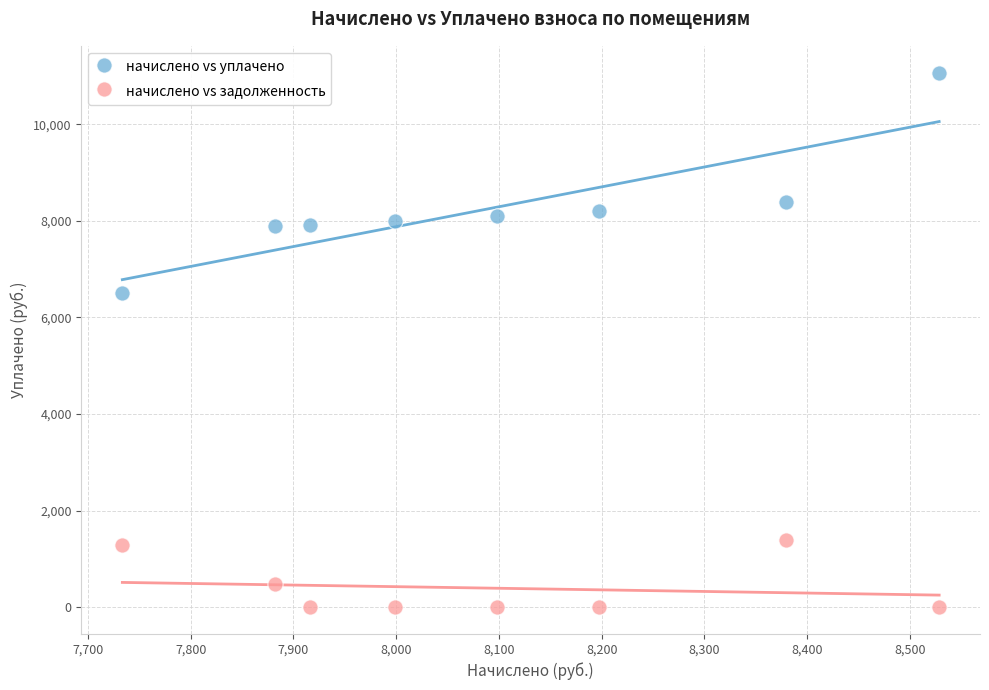

What are all the series names shown in the legend?

начислено vs уплачено, начислено vs задолженность